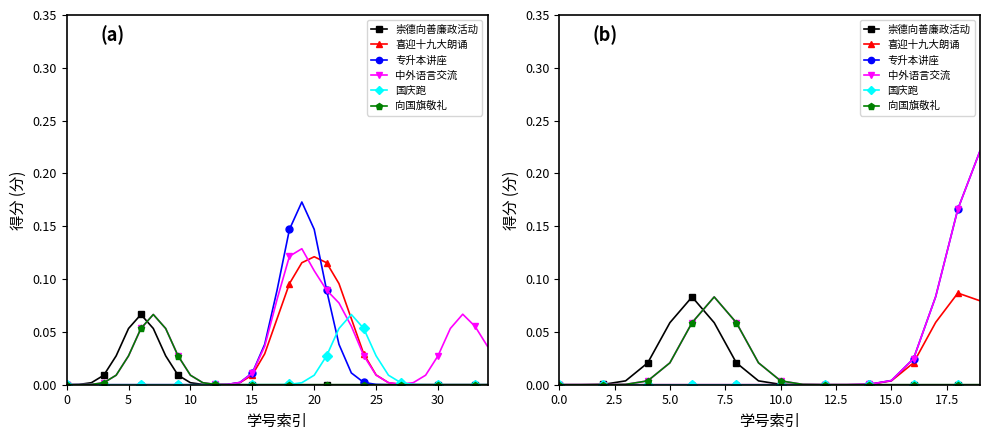

True or false: 喜迎十九大朗诵 and 崇德向善廉政活动 intersect in this chart.

False